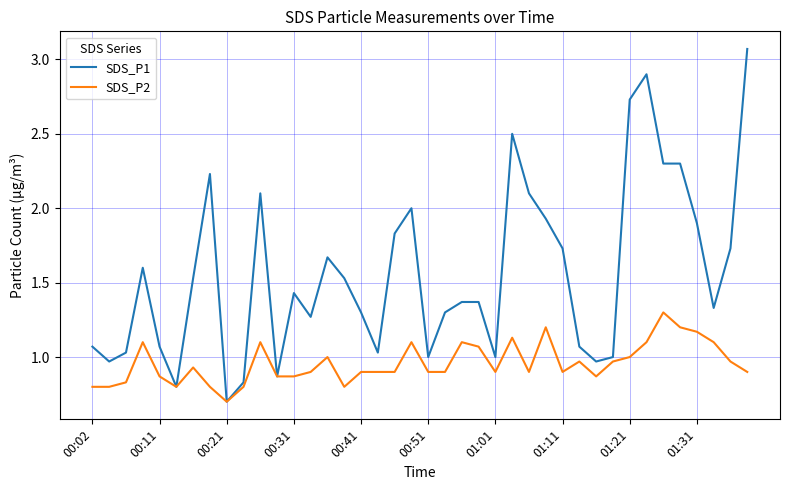

Which series has the largest total across all categories?

SDS_P1